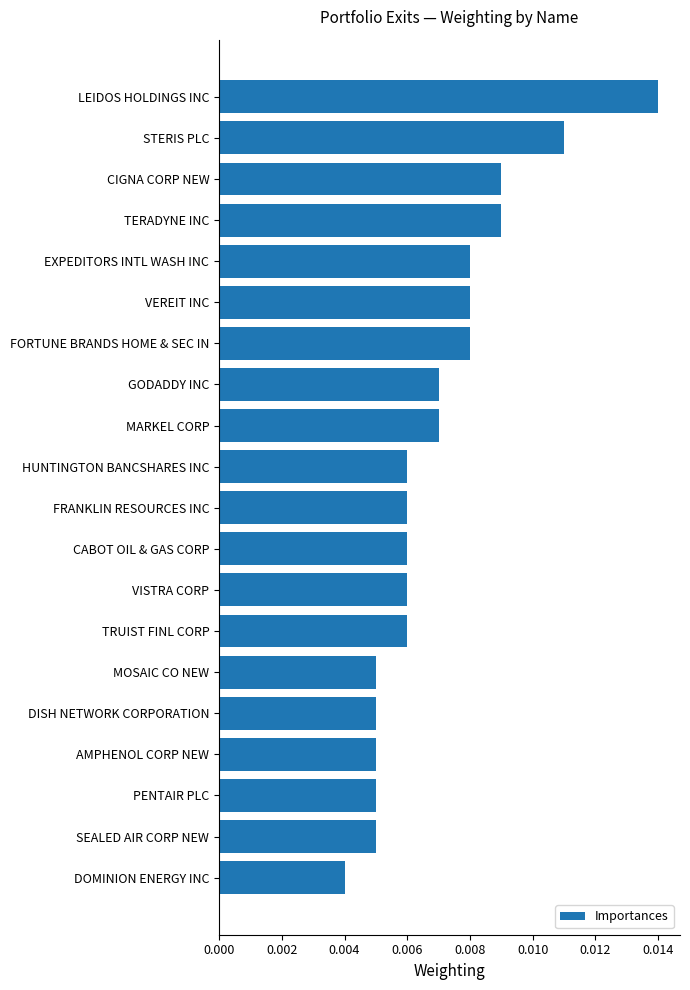

Which label corresponds to the largest value in the chart?

LEIDOS HOLDINGS INC